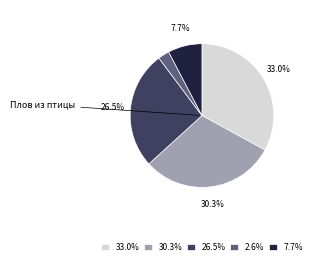

Does any single category account for the majority?

No